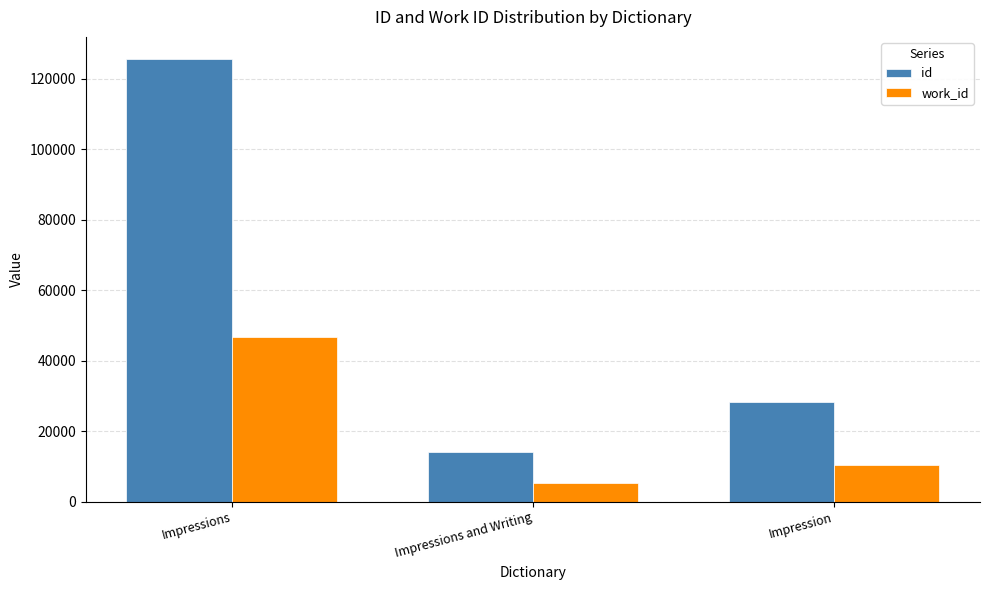

Is it true that id equals 13972 at Impressions and Writing?

True